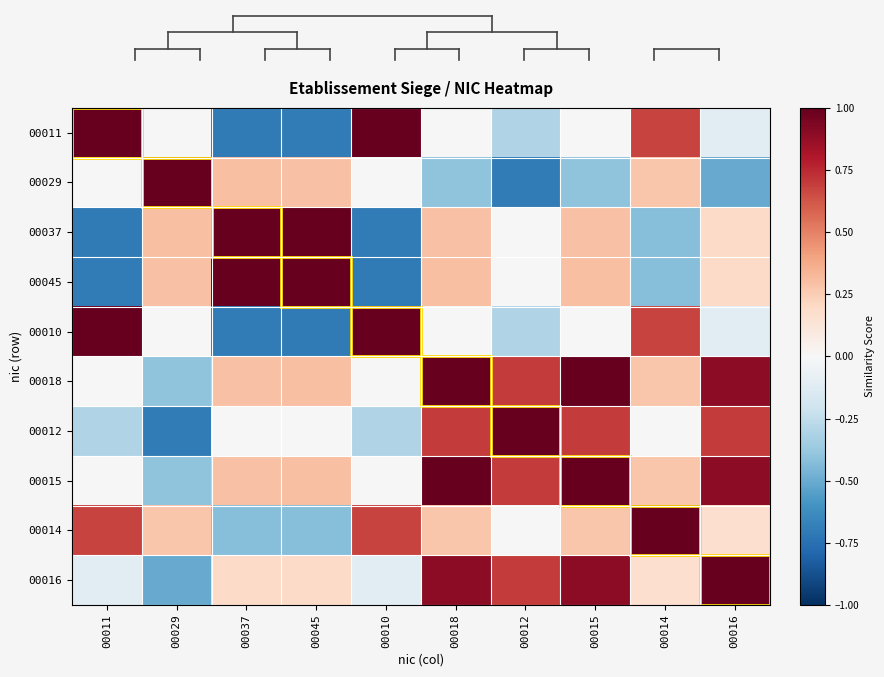

Reading right to left, transcribe all the data shown in this chart.

00011: 00016=-0.1	00014=0.7	00015=0.0	00012=-0.3	00018=0.0	00010=1.0	00045=-0.7	00037=-0.7	00029=-0.0	00011=1.0
00029: 00016=-0.5	00014=0.3	00015=-0.4	00012=-0.7	00018=-0.4	00010=-0.0	00045=0.3	00037=0.3	00029=1.0	00011=-0.0
00037: 00016=0.2	00014=-0.4	00015=0.3	00012=0.0	00018=0.3	00010=-0.7	00045=1.0	00037=1.0	00029=0.3	00011=-0.7
00045: 00016=0.2	00014=-0.4	00015=0.3	00012=0.0	00018=0.3	00010=-0.7	00045=1.0	00037=1.0	00029=0.3	00011=-0.7
00010: 00016=-0.1	00014=0.7	00015=-0.0	00012=-0.3	00018=-0.0	00010=1.0	00045=-0.7	00037=-0.7	00029=-0.0	00011=1.0
00018: 00016=0.9	00014=0.3	00015=1.0	00012=0.7	00018=1.0	00010=-0.0	00045=0.3	00037=0.3	00029=-0.4	00011=0.0
00012: 00016=0.7	00014=0.0	00015=0.7	00012=1.0	00018=0.7	00010=-0.3	00045=0.0	00037=0.0	00029=-0.7	00011=-0.3
00015: 00016=0.9	00014=0.3	00015=1.0	00012=0.7	00018=1.0	00010=-0.0	00045=0.3	00037=0.3	00029=-0.4	00011=0.0
00014: 00016=0.2	00014=1.0	00015=0.3	00012=0.0	00018=0.3	00010=0.7	00045=-0.4	00037=-0.4	00029=0.3	00011=0.7
00016: 00016=1.0	00014=0.2	00015=0.9	00012=0.7	00018=0.9	00010=-0.1	00045=0.2	00037=0.2	00029=-0.5	00011=-0.1